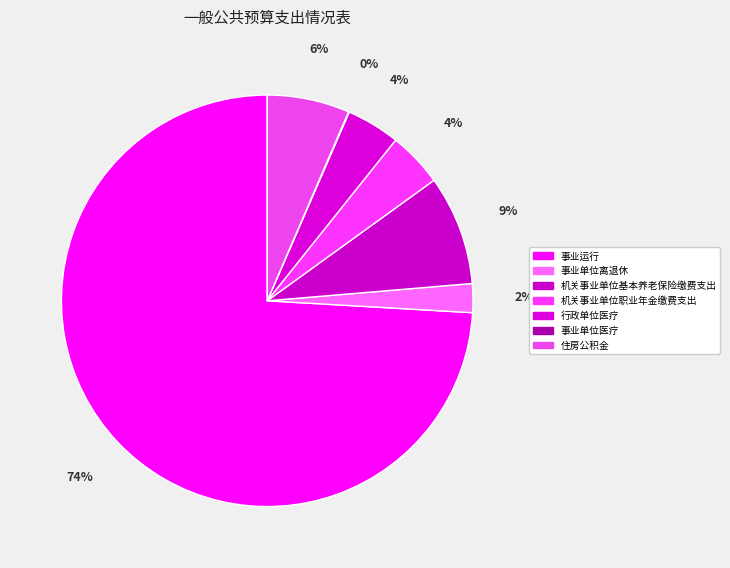

What is the change in value from 行政单位医疗 to 事业单位医疗?

-2.5